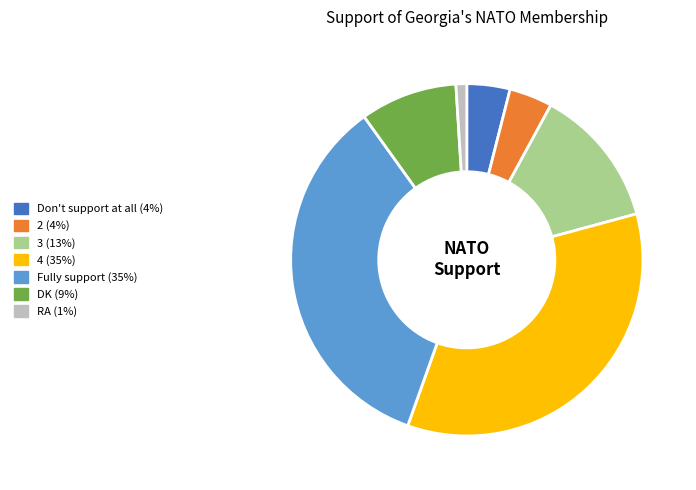

Do Fully support and Don't support at all together represent more than half of the pie?

No